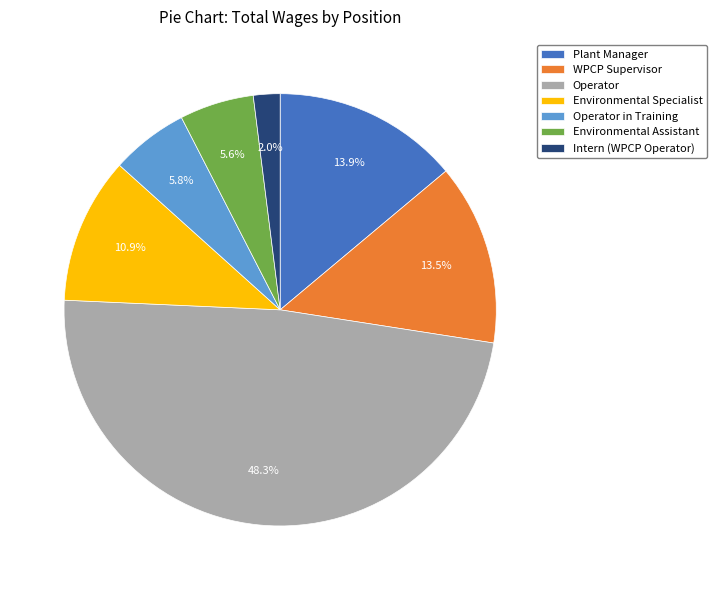

Do Environmental Specialist and Intern (WPCP Operator) together represent more than half of the pie?

No